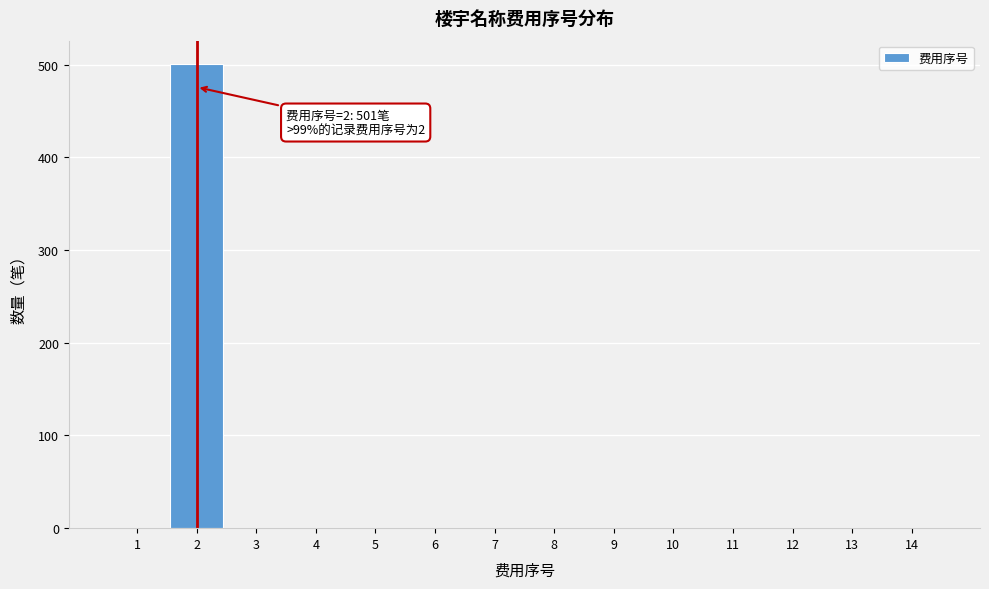

Which range on the x-axis has the tallest bar?

1.5 to 2.5